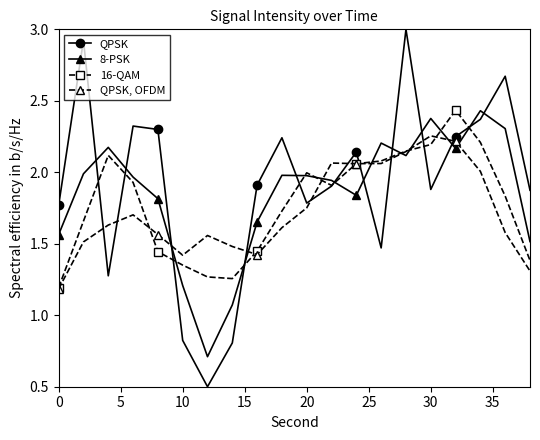

How many lines are shown in the chart?

4